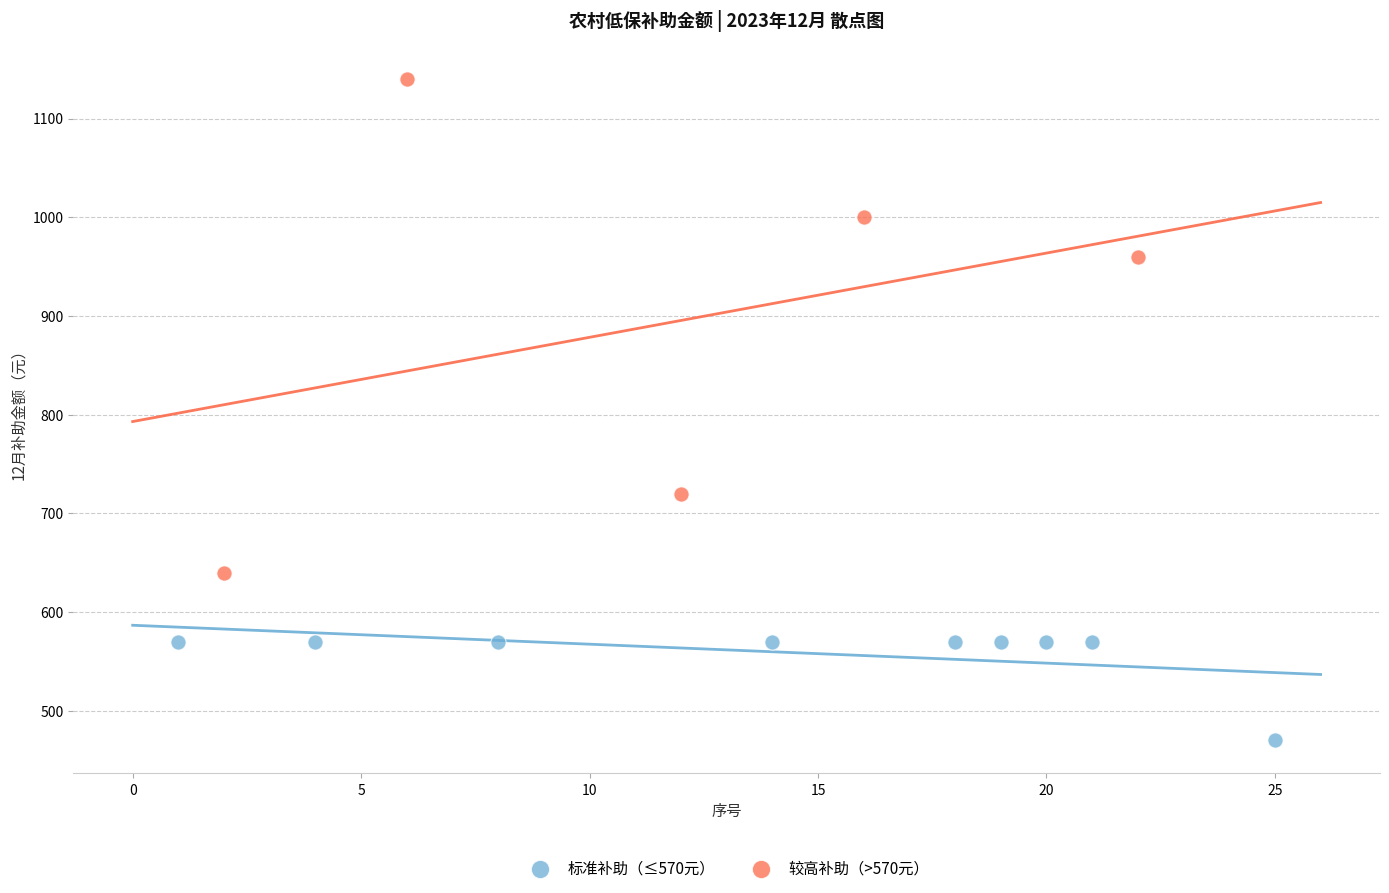

Which series reaches the maximum Y coordinate?

较高补助（>570元）